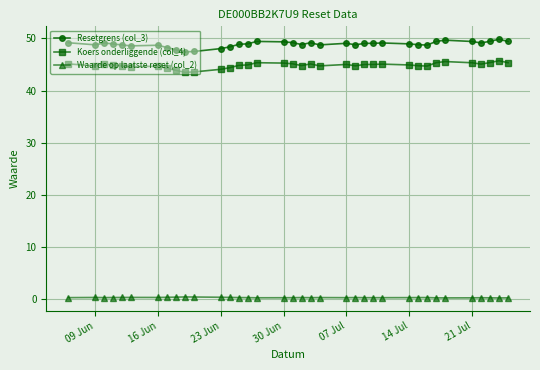

What is the highest value of the Resetgrens (col_3) series?

49.8